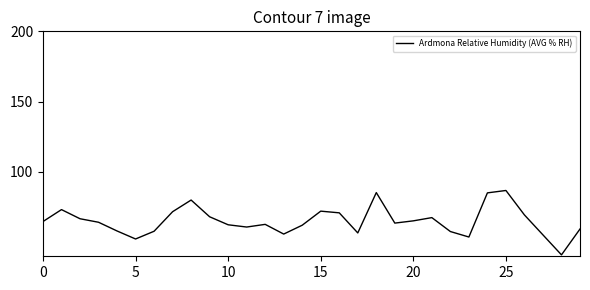

How many lines are shown in the chart?

1